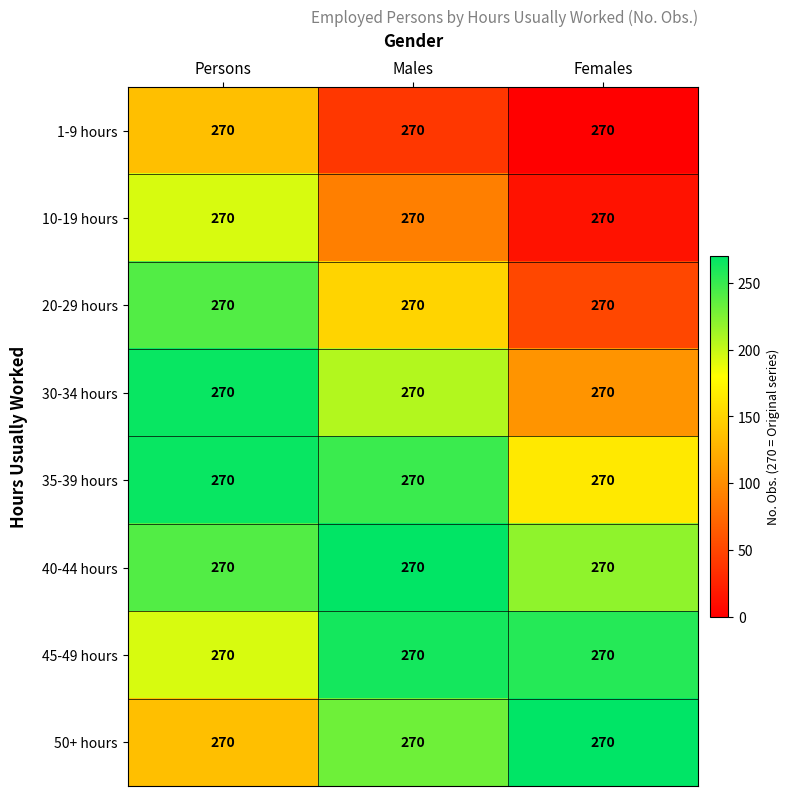

At which category is the sum across all series the highest?

Persons